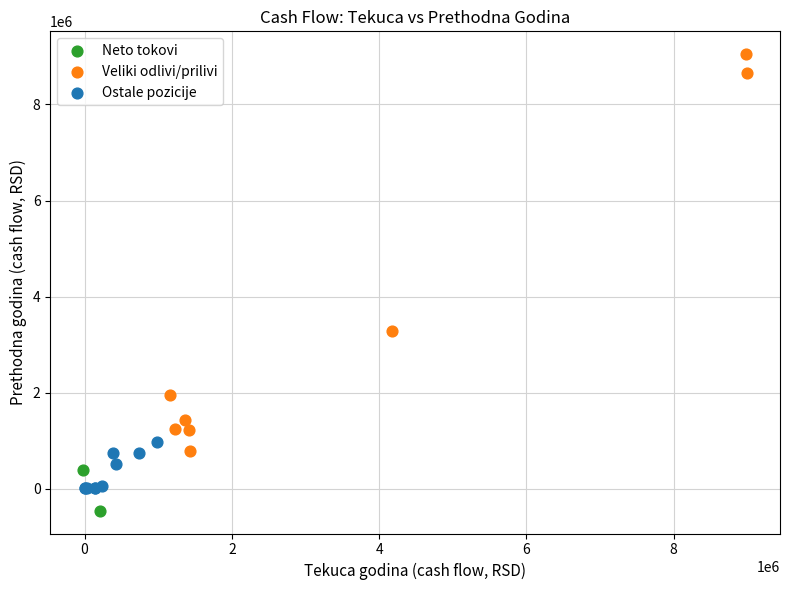

What are all the series names shown in the legend?

Neto tokovi, Veliki odlivi/prilivi, Ostale pozicije